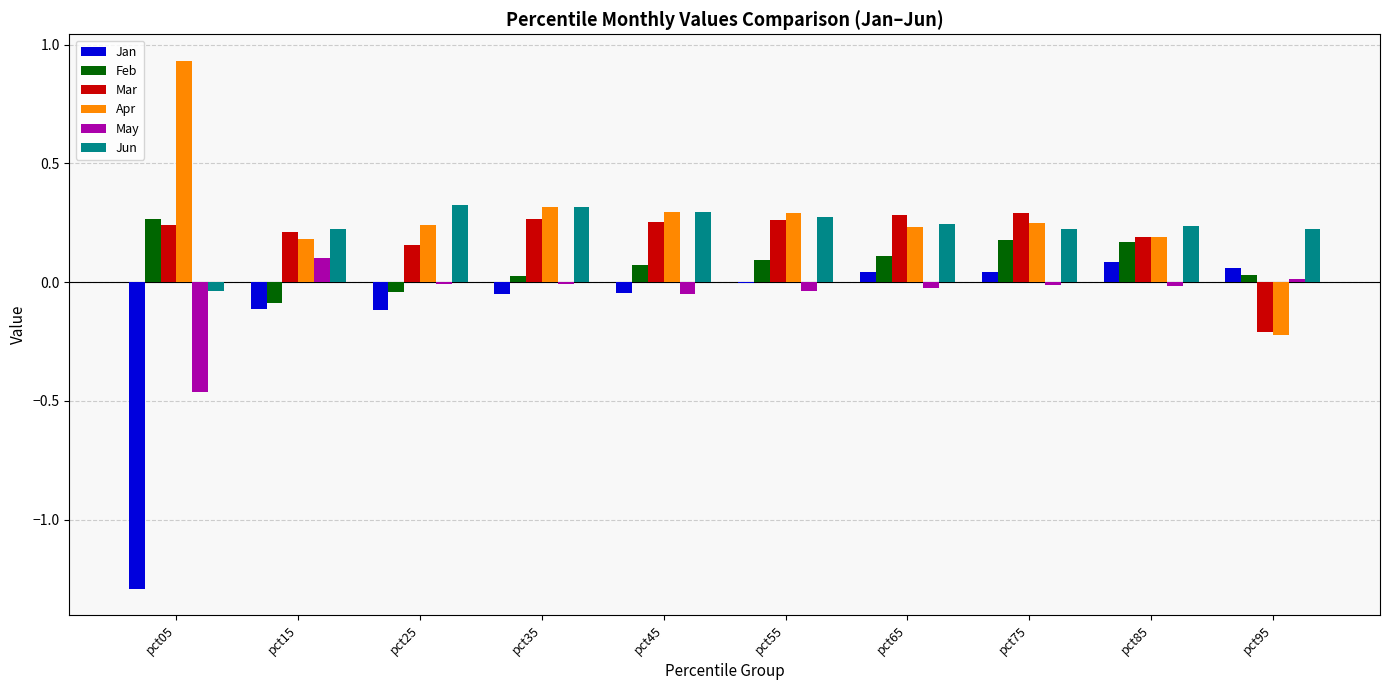

Which series changed the most between pct05 and pct45?

Jan